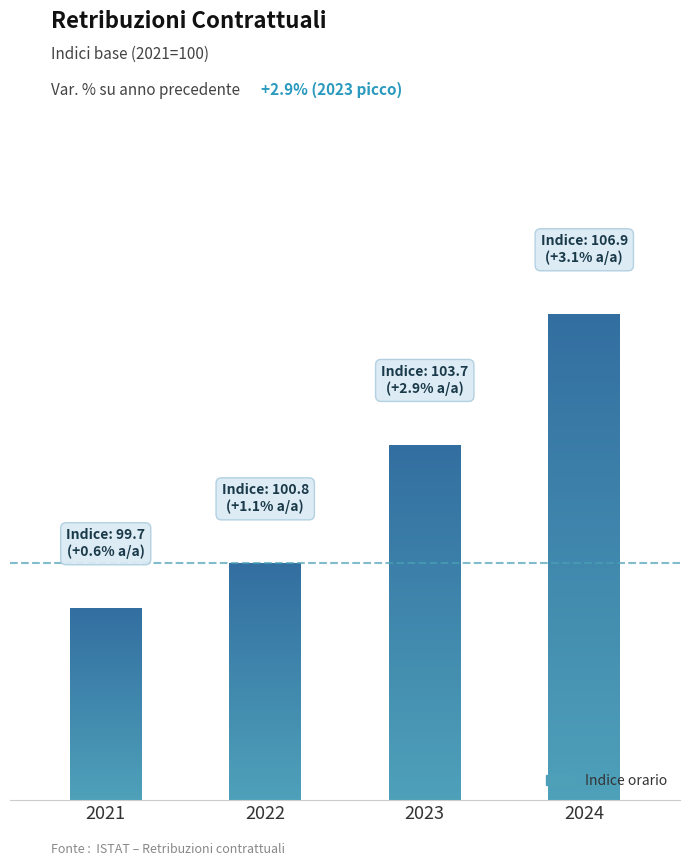

What is the difference between the values at 2024 and 2023?

3.2